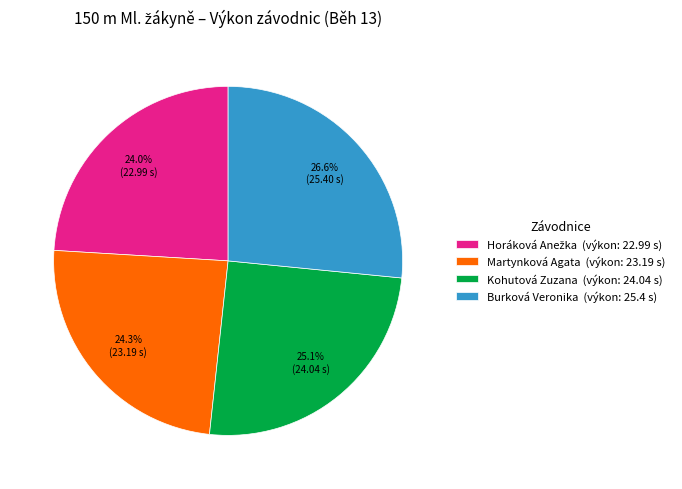

Between Martynková Agata (výkon: 23.19 s) and Burková Veronika (výkon: 25.4 s), which is larger?

Burková Veronika (výkon: 25.4 s)